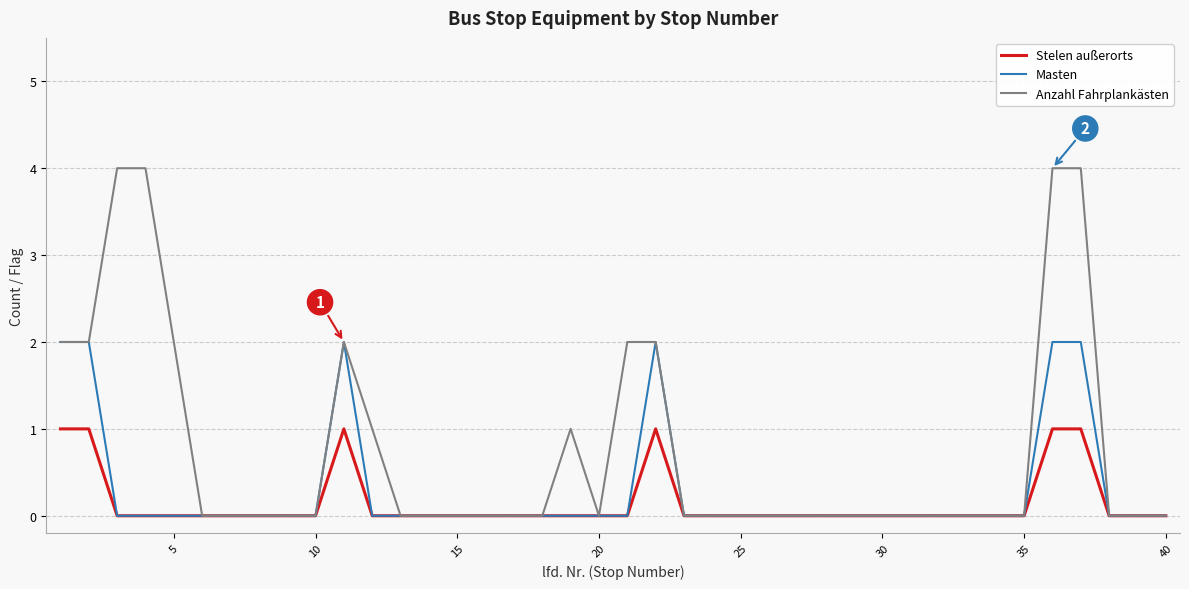

Rank the series by their maximum value, from highest to lowest.

Anzahl Fahrplankästen, Masten, Stelen außerorts